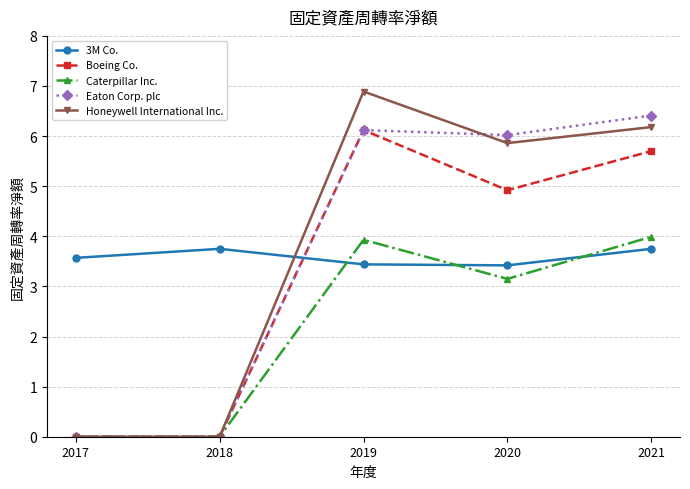

Between 2017 and 2018, which series saw the biggest shift?

3M Co.